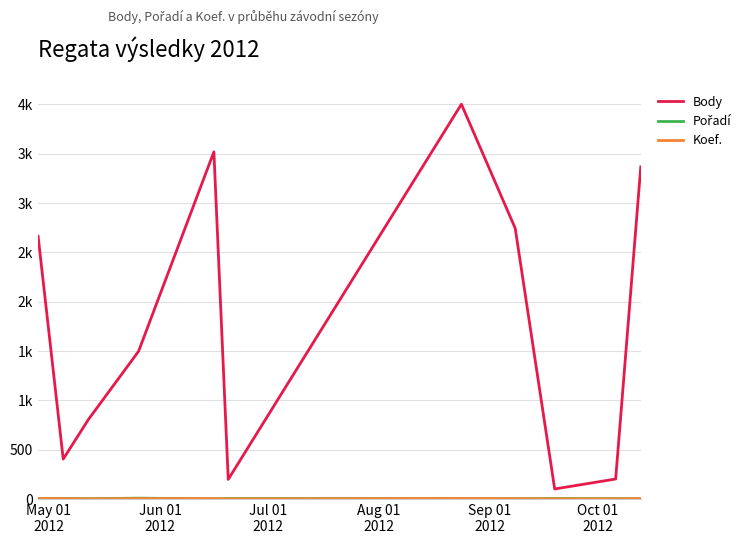

Rank the series by their maximum value, from highest to lowest.

Body, Pořadí, Koef.